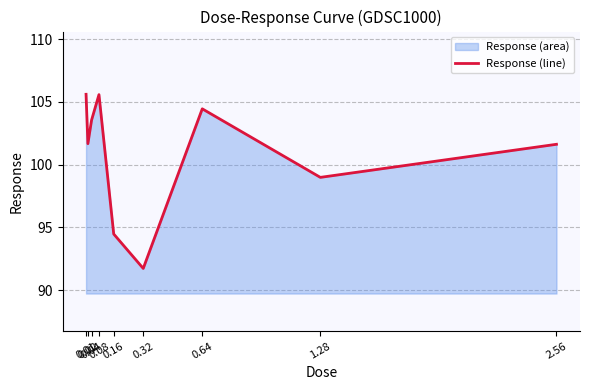

Reading left to right, what are all the values shown in this chart?

105.6	101.7	103.6	105.6	94.5	91.7	104.5	99.0	101.6